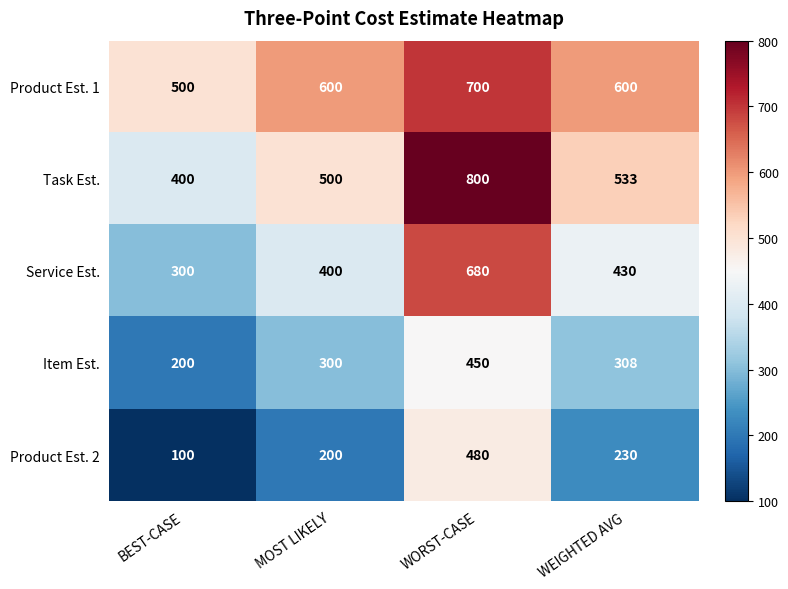

At which category is the sum across all series the highest?

WORST-CASE